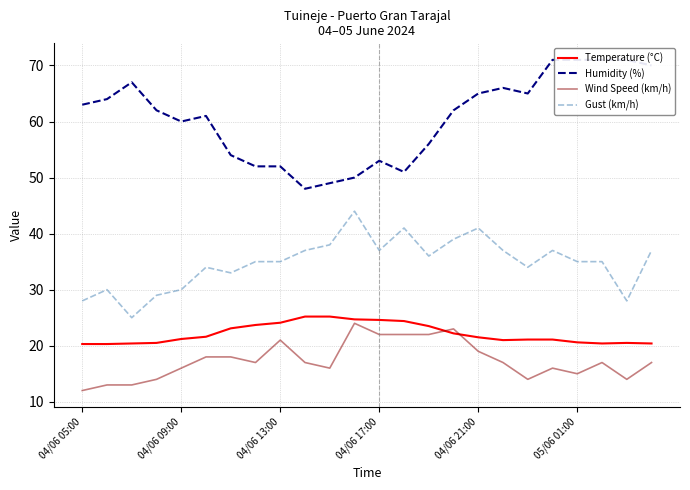

True or false: Gust (km/h) and Wind Speed (km/h) cross at least once.

False